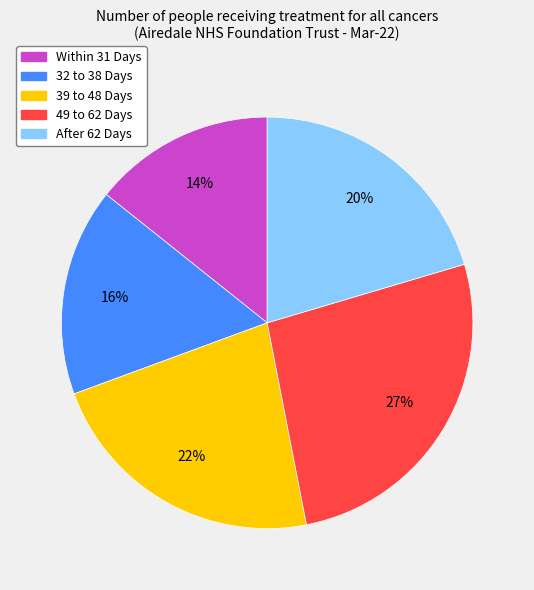

What is the ratio of the value at 32 to 38 Days to the value at After 62 Days?

0.8